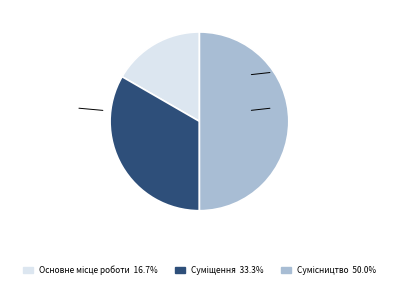

What percentage is the Основне місце роботи slice, to the nearest percent?

17%